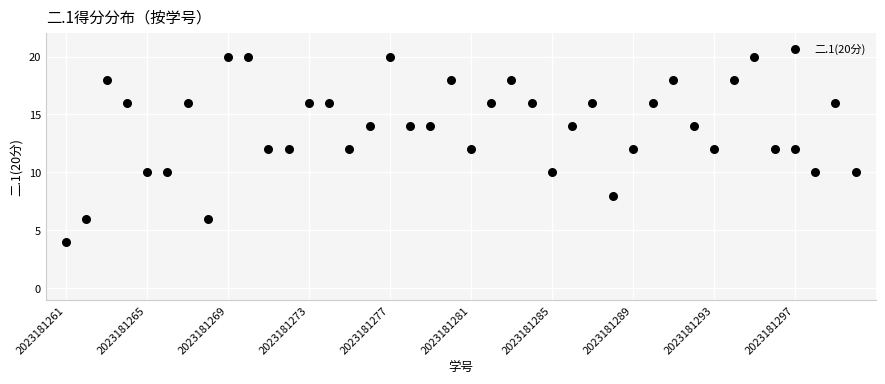

What is the range of Y values (max minus min)?

16